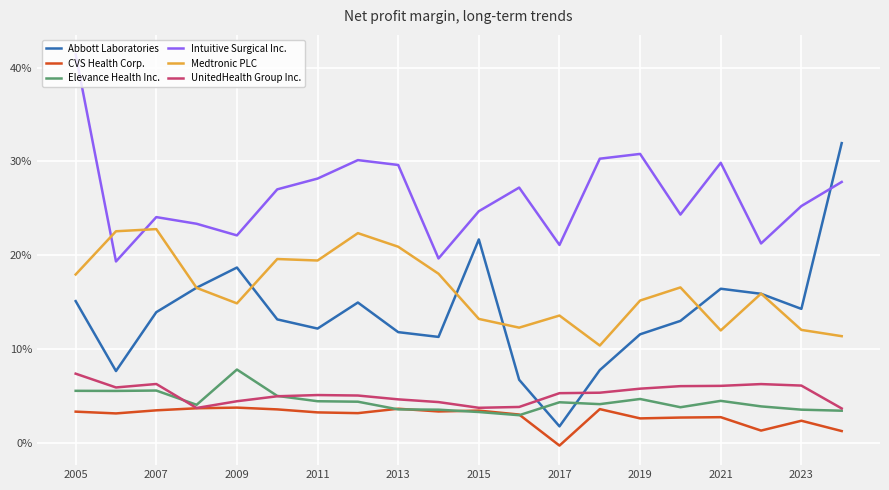

Does the chart display data point markers on the line(s)?

No